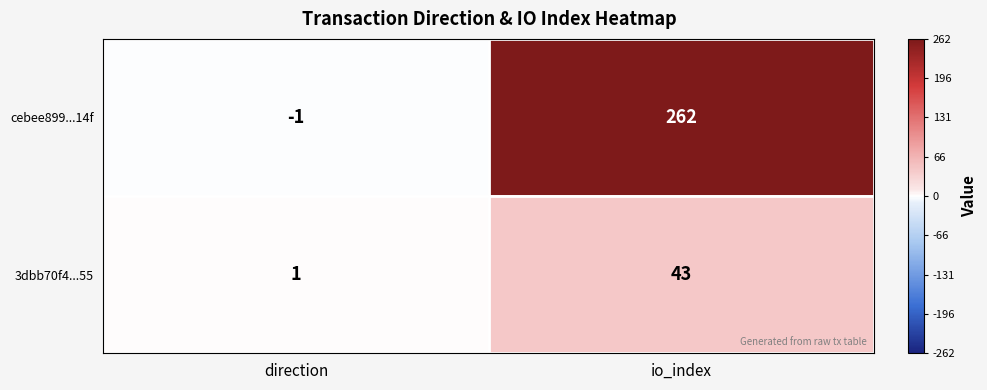

Reading left to right, list all the values displayed in this chart.

cebee899...14f: direction=-1	io_index=262
3dbb70f4...55: direction=1	io_index=43